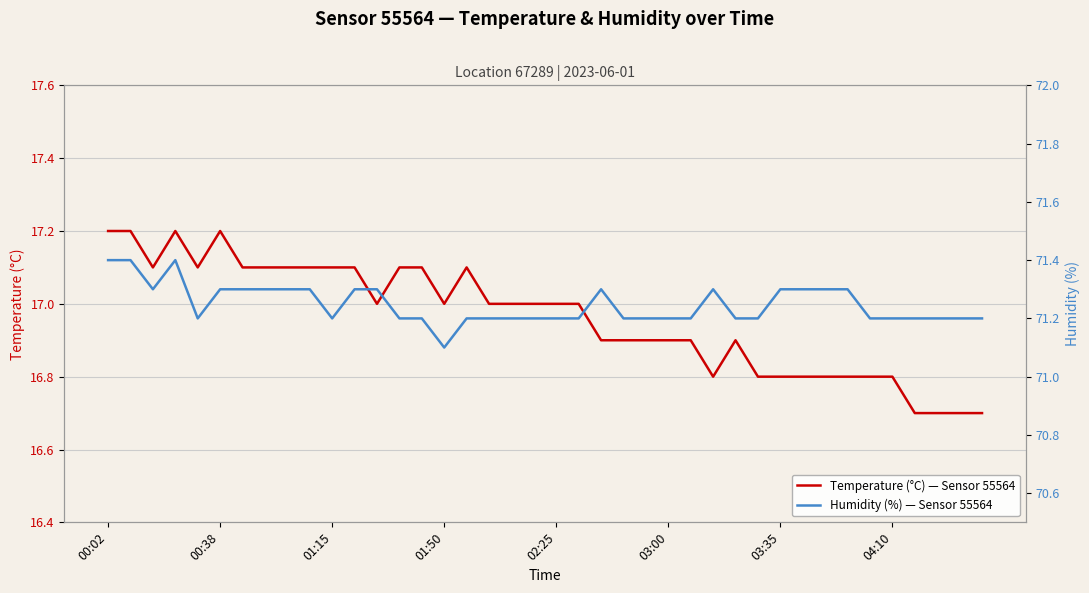

What is the maximum value for Temperature (°C) — Sensor 55564?

17.2